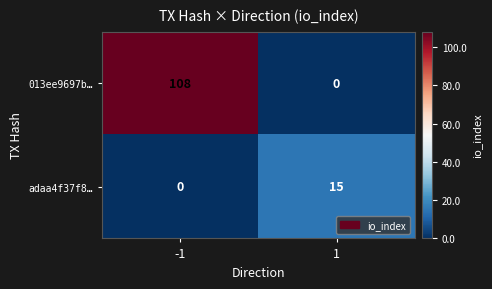

Is it true that adaa4f37f8… equals -8 at -1?

False